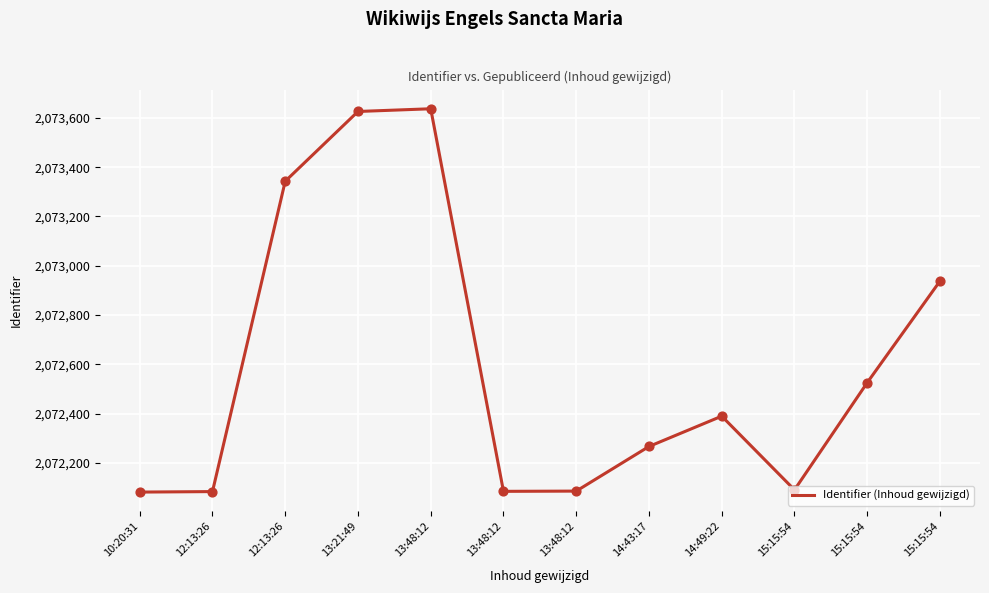

Which has a higher value, 13:48:12 or 15:15:54?

15:15:54